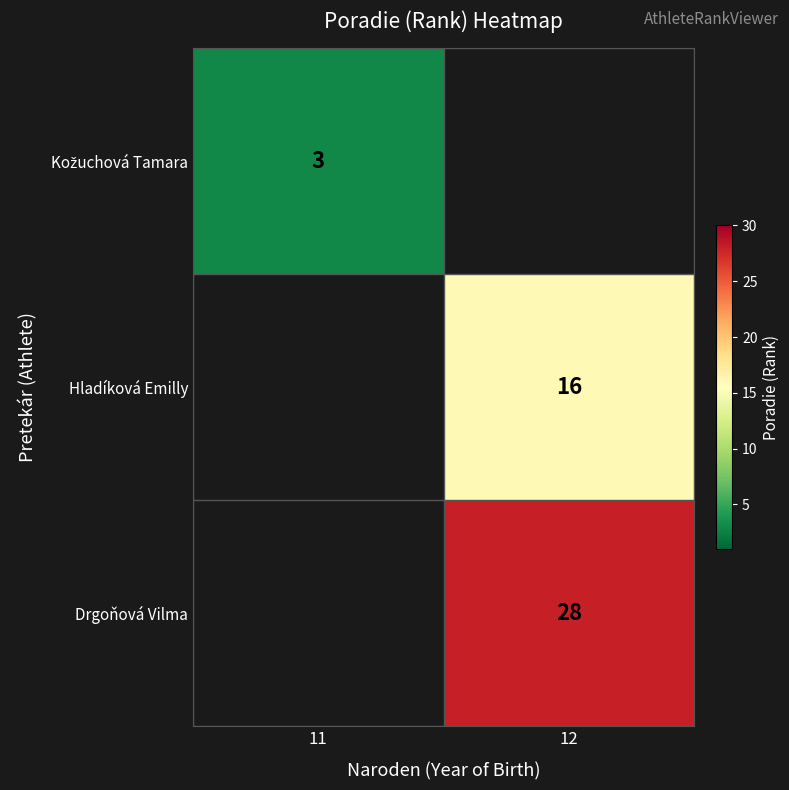

The Drgoňová Vilma series shows 47 at 12. True or false?

False